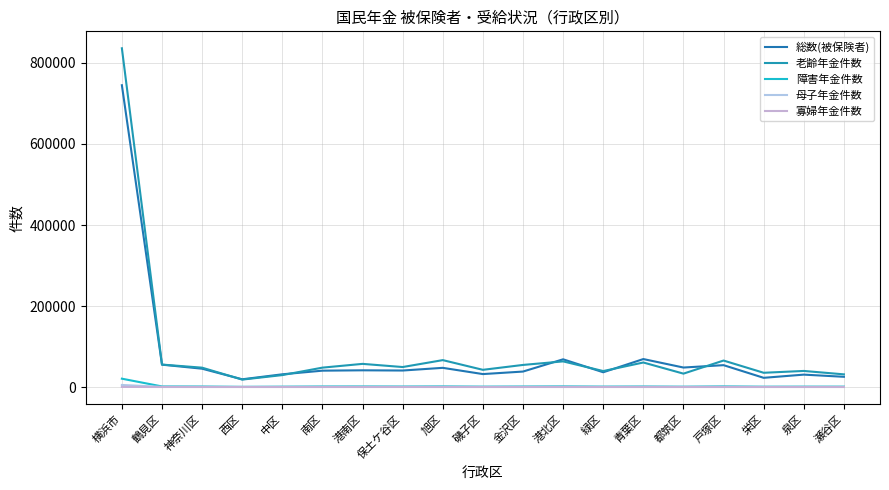

The value of 総数(被保険者) at 神奈川区 is 45211. True or false?

True